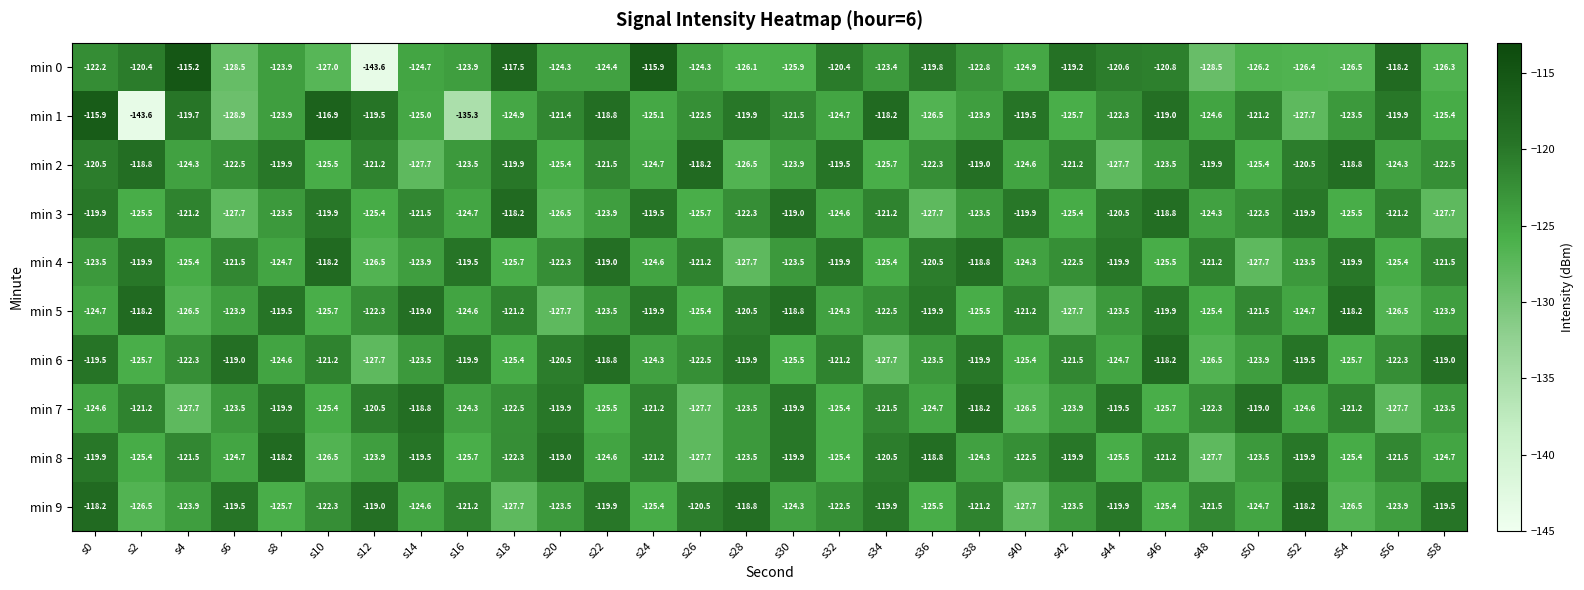

True or false: min 7 has a value of -54.0 at s58.

False